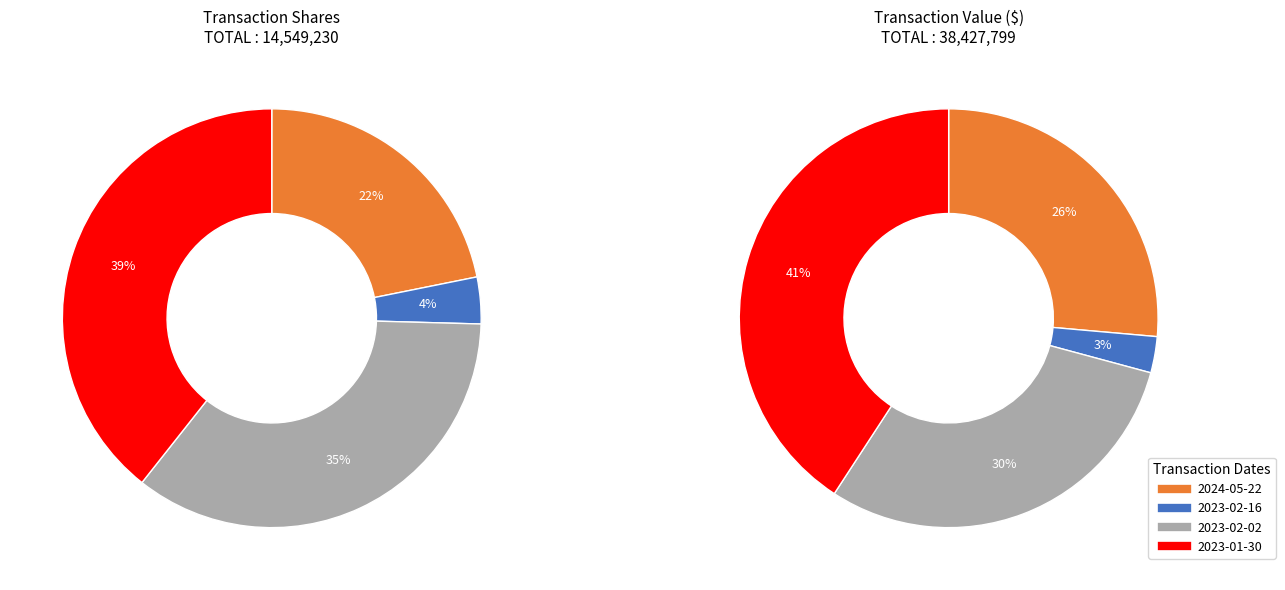

Is it true that 2024-05-22 is 22% of the pie?

True